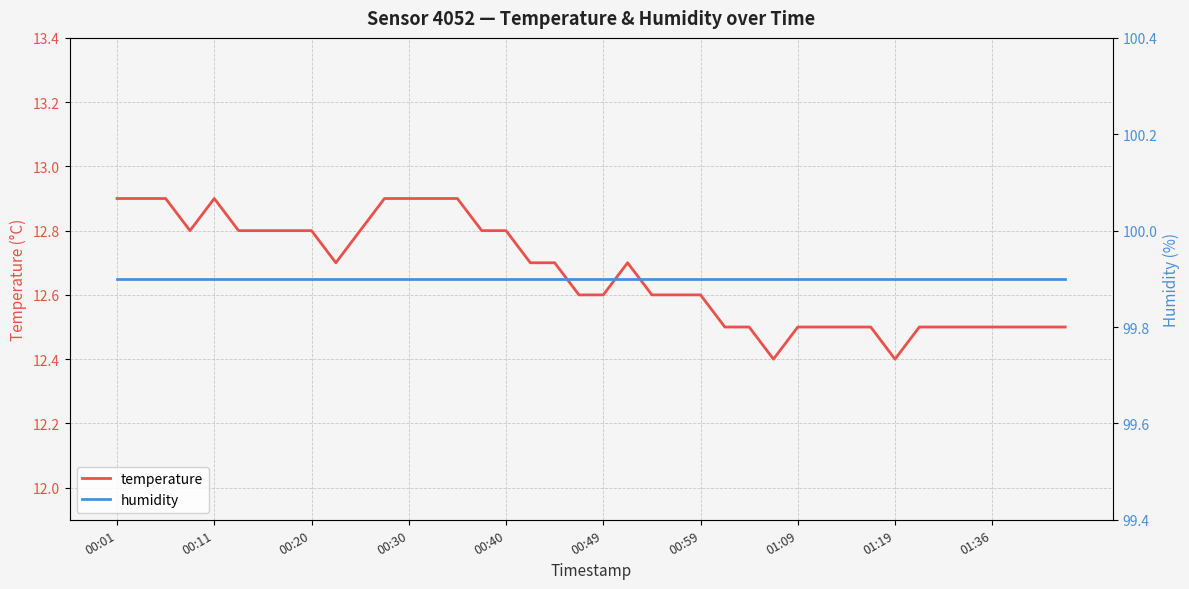

Rank the series at 13 from highest to lowest value.

humidity, temperature